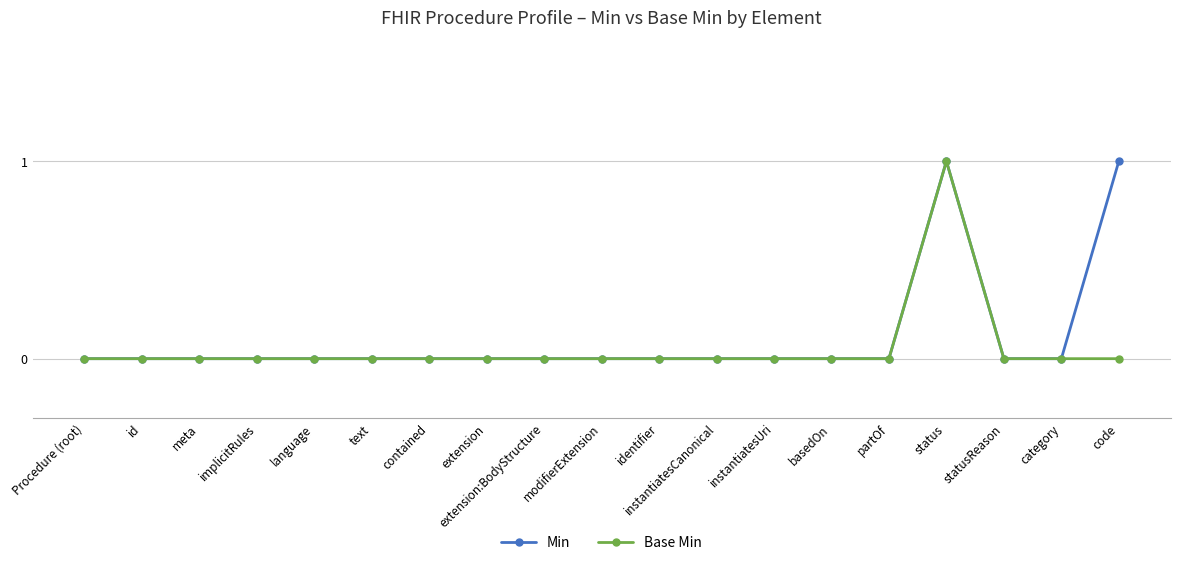

How many Min values are between 0 and 1?

19